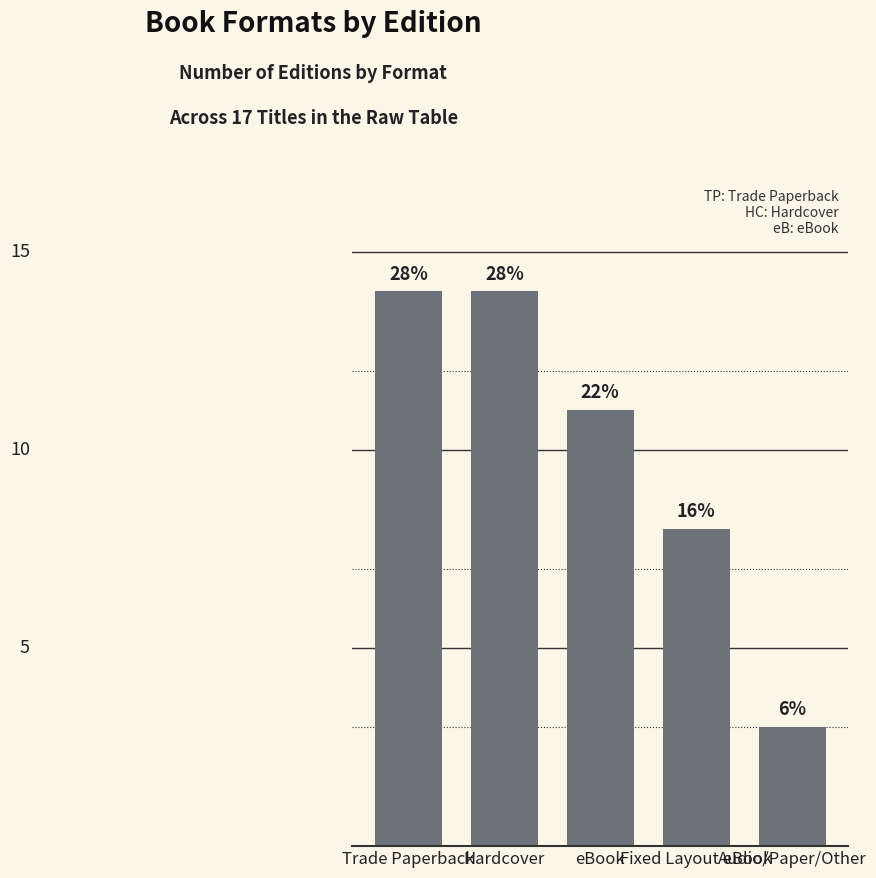

Reading left to right, what are all the values shown in this chart?

Trade Paperback=14	Hardcover=14	eBook=11	Fixed Layout eBook=8	Audio/Paper/Other=3